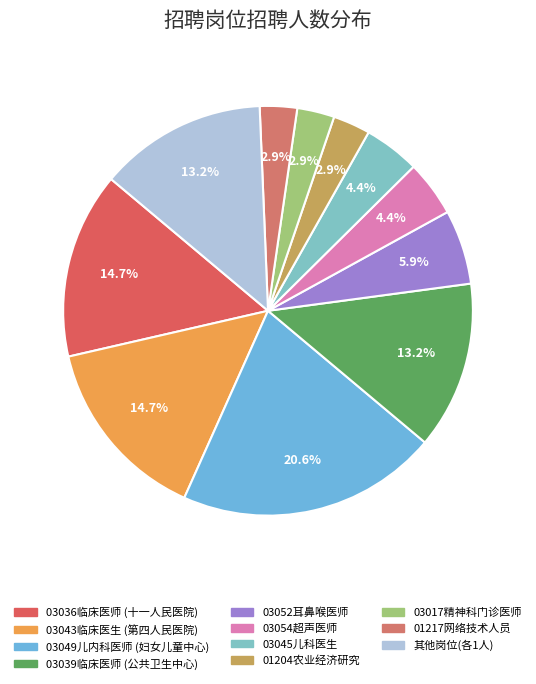

Count the number of slices in the pie.

11